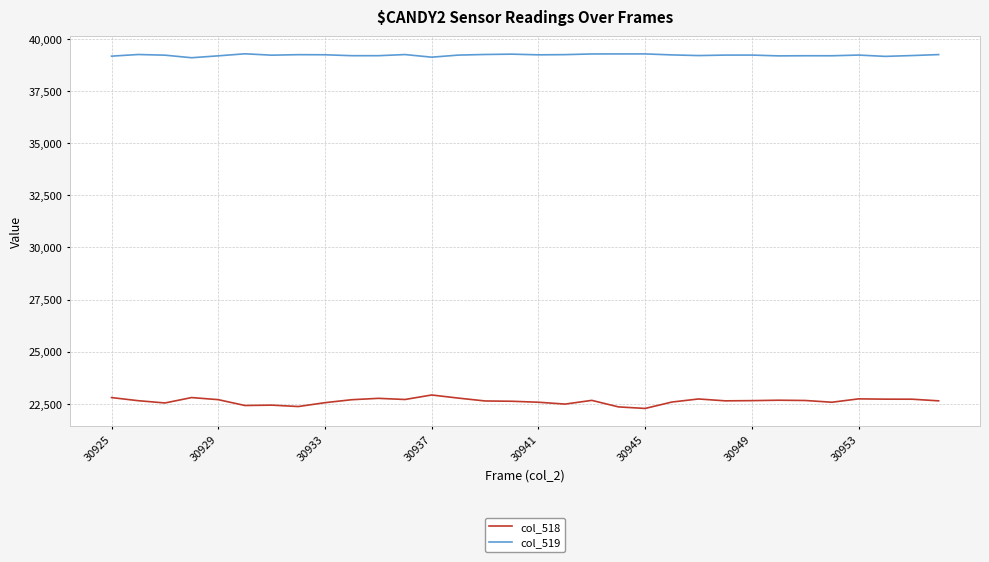

Which series has the largest total across all categories?

col_519